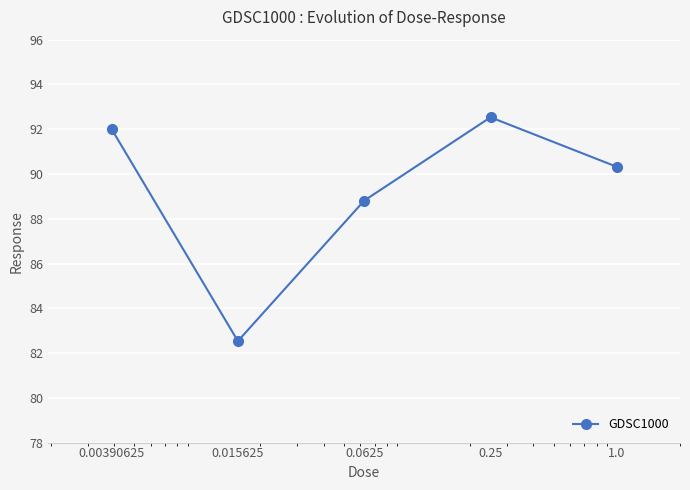

What is the average value?

89.2